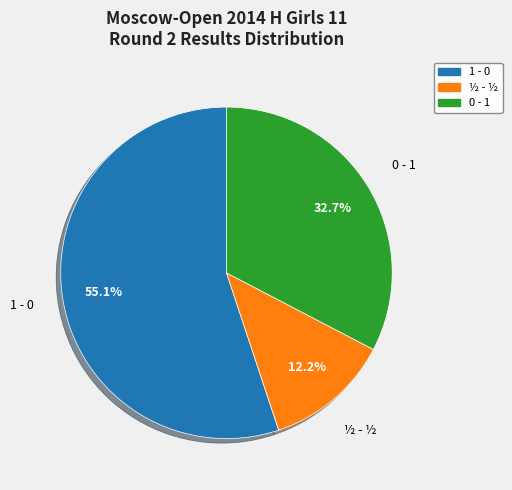

Is there a majority slice in this chart?

Yes